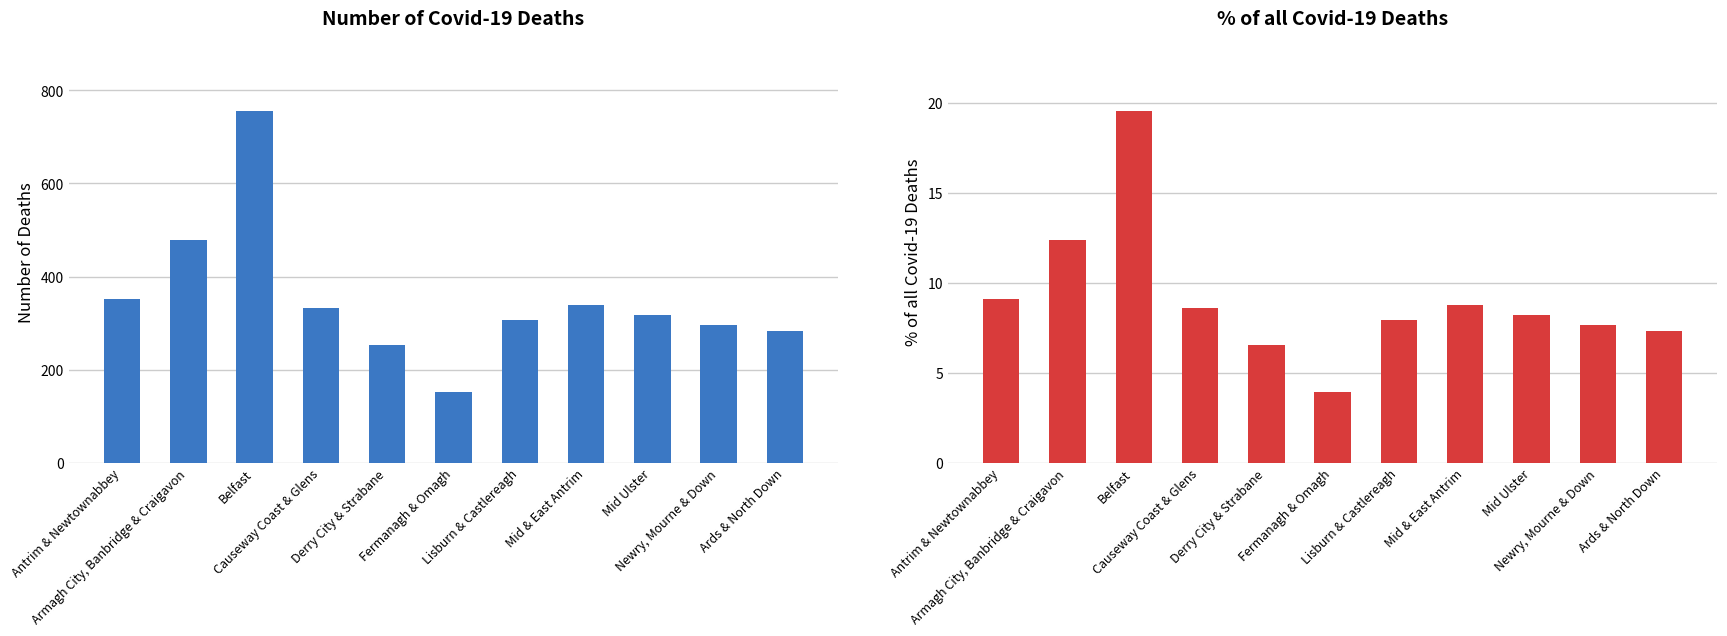

The value of Number of Covid-19 Deaths at Mid & East Antrim is 340.0. True or false?

True